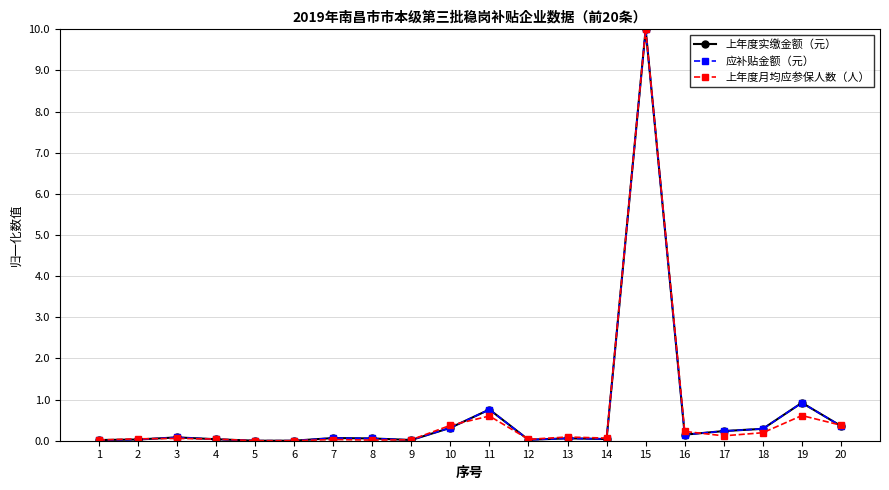

Which category has the highest value across all series?

15